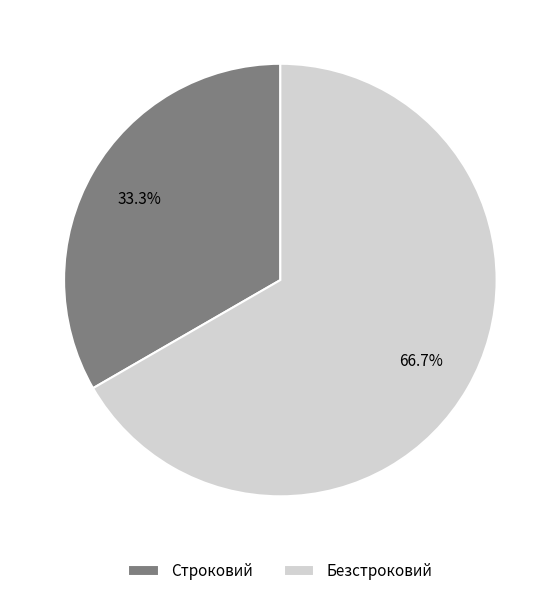

Does Безстроковий represent more than half of the total?

Yes